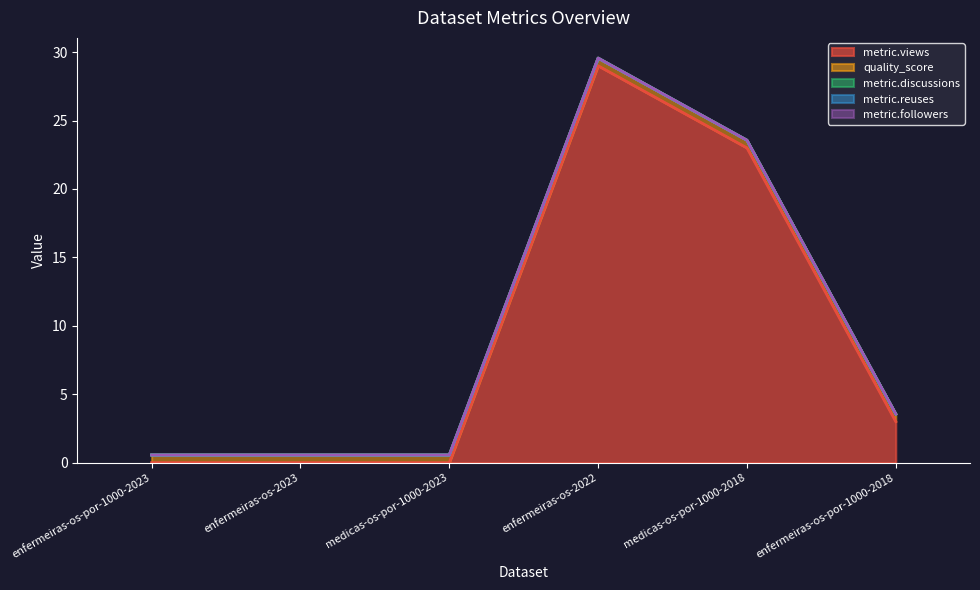

Which has a higher value, medicas-os-por-1000-2018 or enfermeiras-os-2023?

medicas-os-por-1000-2018